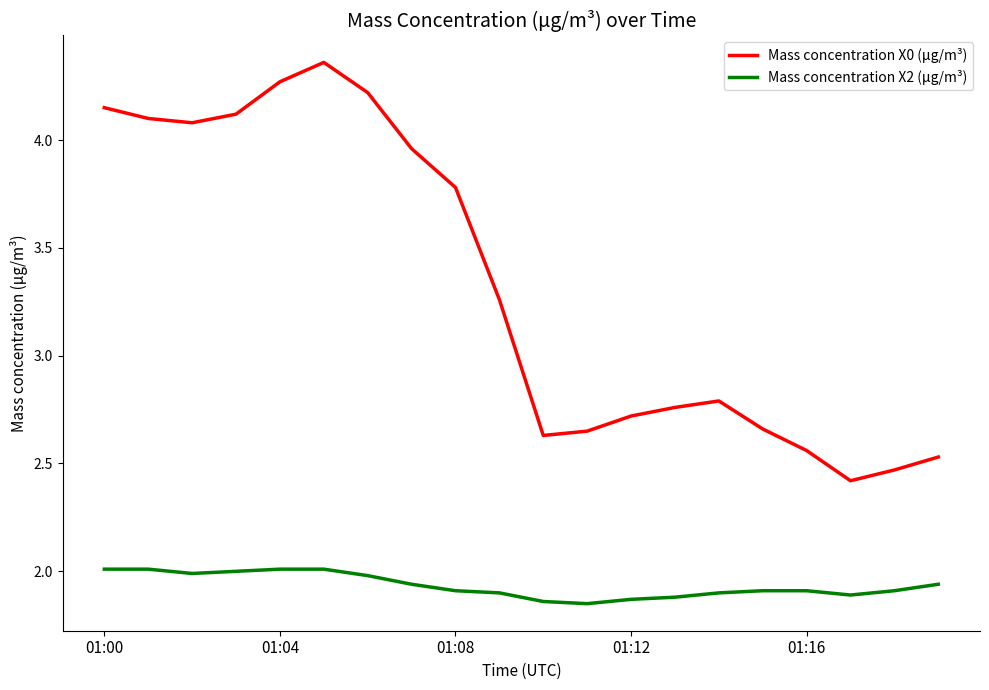

True or false: Mass concentration X2 (μg/m³) and Mass concentration X0 (μg/m³) intersect in this chart.

False